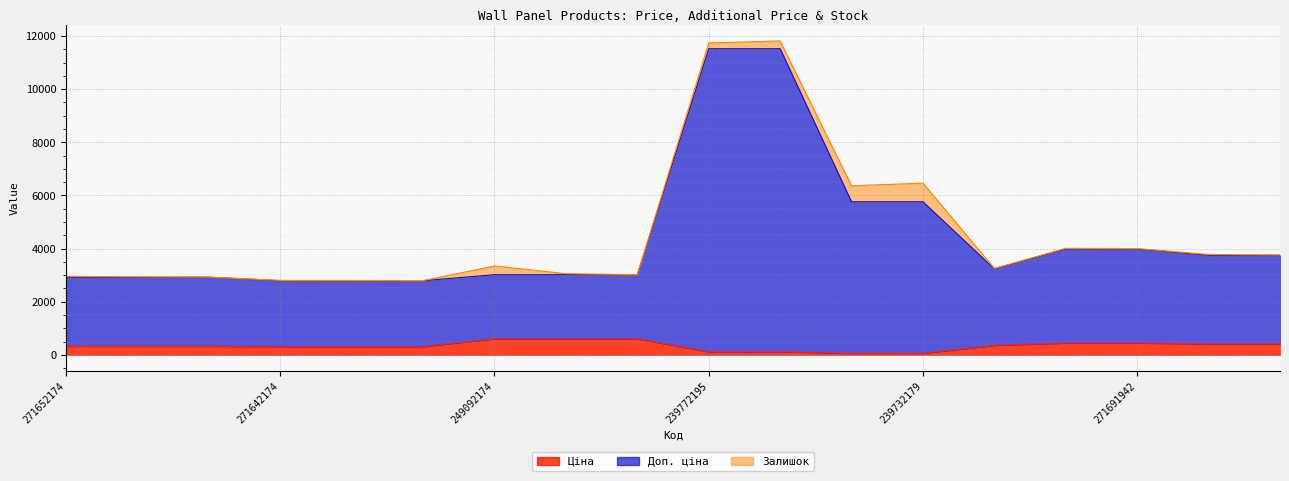

At which category is the sum across all series the highest?

239772195